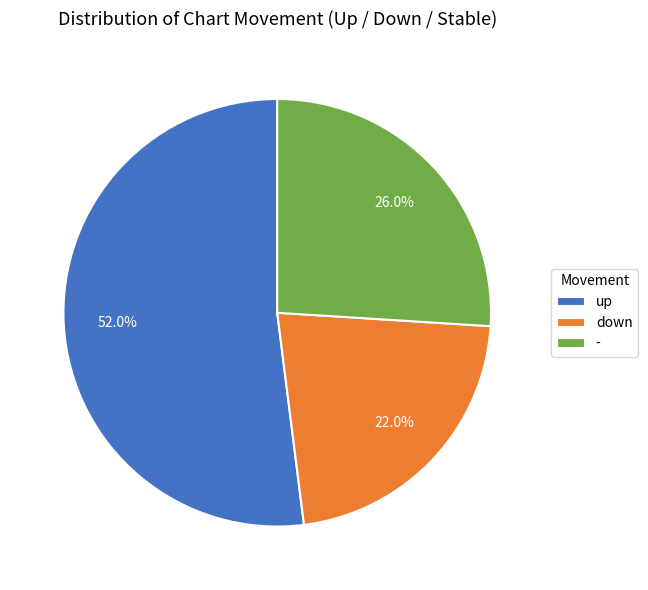

What percentage is the down slice, to the nearest percent?

22%